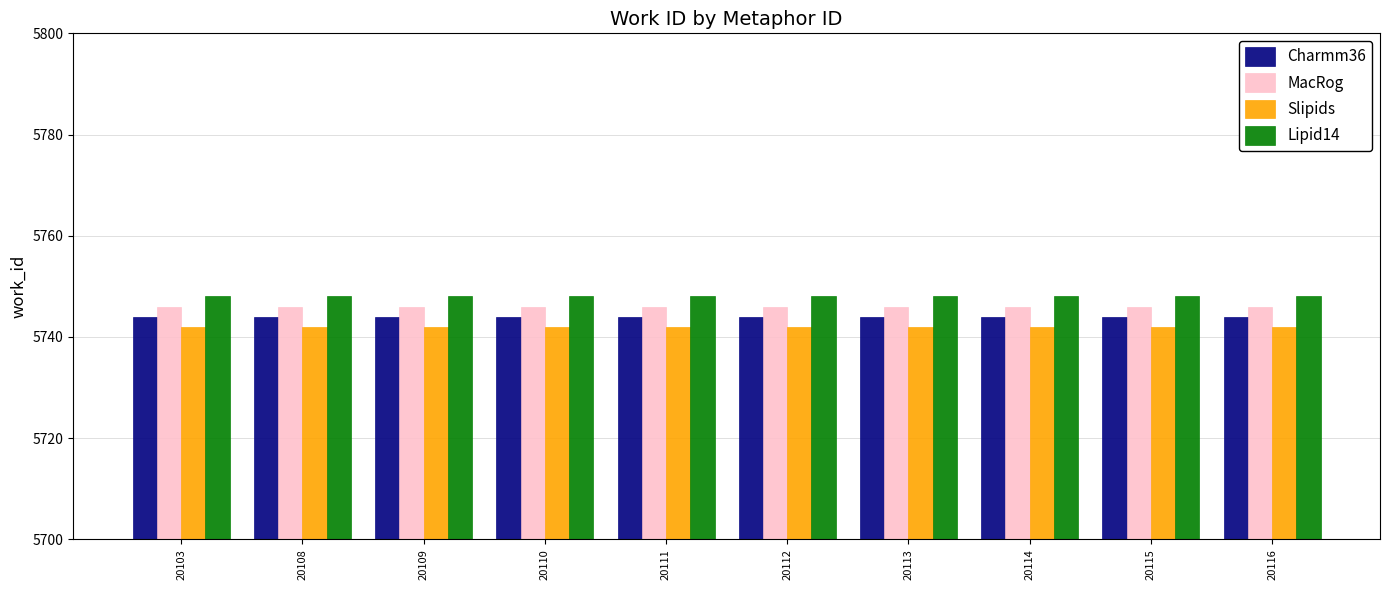

Is the value of Lipid14 at 20116 greater than the value of Charmm36 at 20110?

Yes